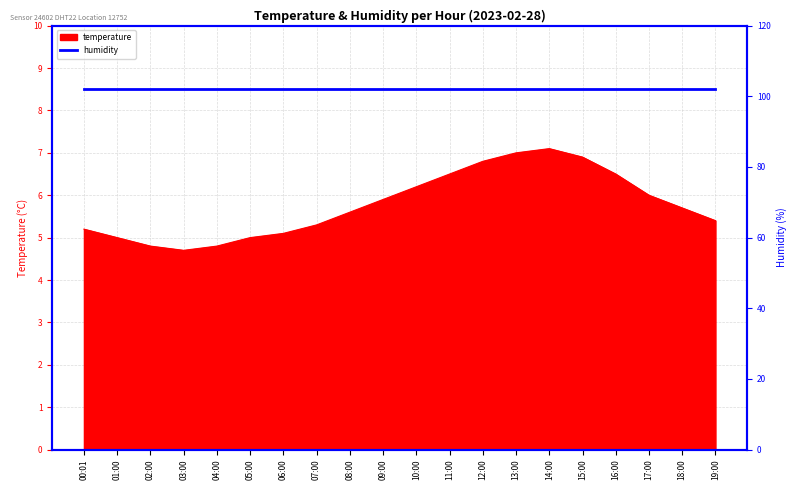

Rank the categories by value from lowest to highest.

03:00, 02:00, 04:00, 01:00, 05:00, 06:00, 00:01, 07:00, 19:00, 08:00, 18:00, 09:00, 17:00, 10:00, 11:00, 16:00, 12:00, 15:00, 13:00, 14:00